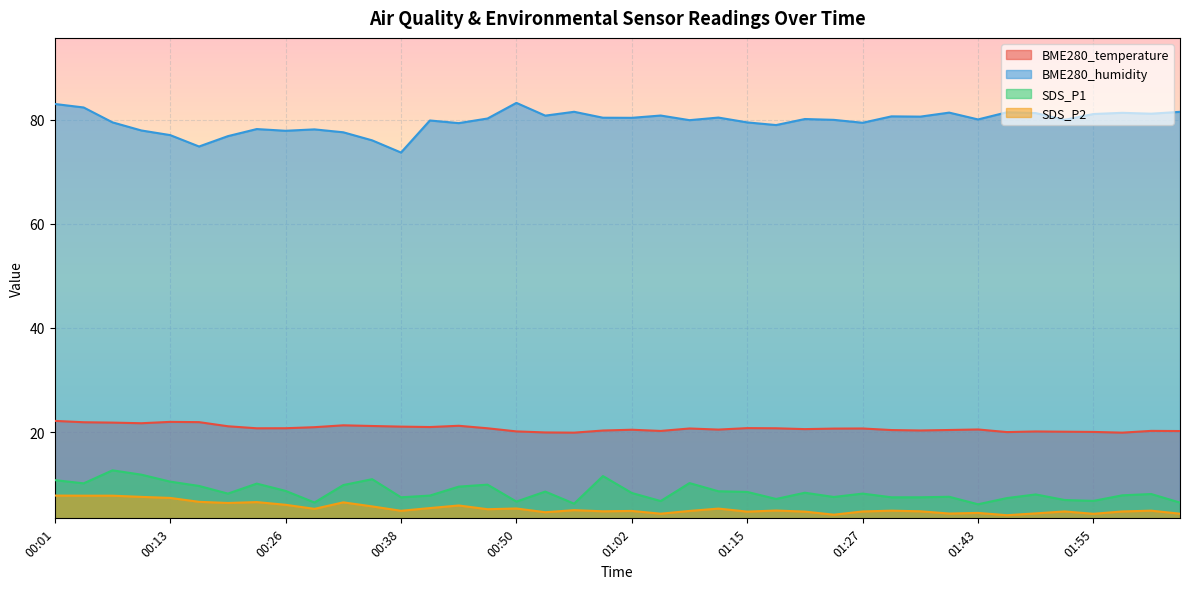

What is the label of the 6th point from the left?

00:17